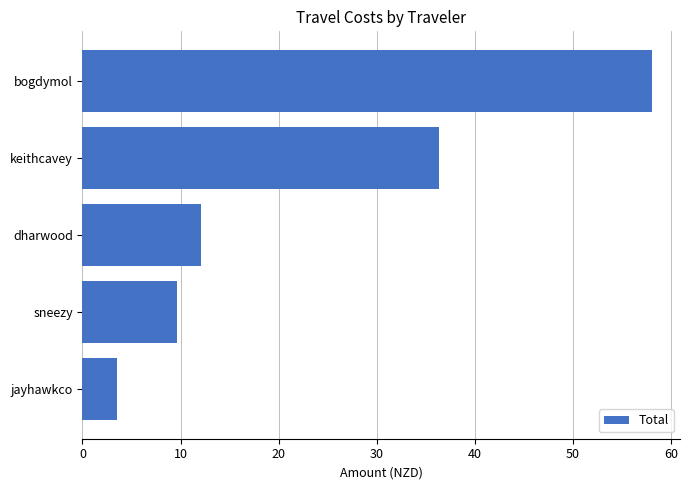

How many data points does each series have?

5